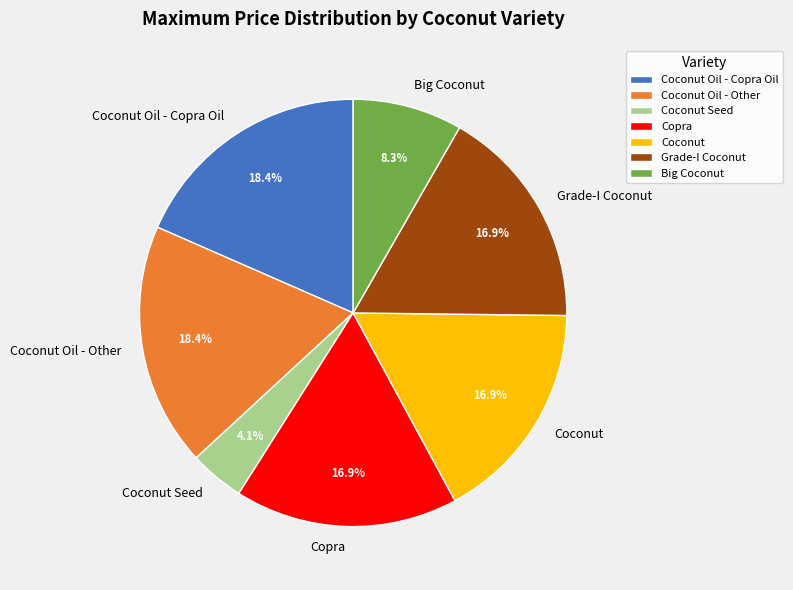

To the nearest percent, what percentage of the pie is Coconut?

17%